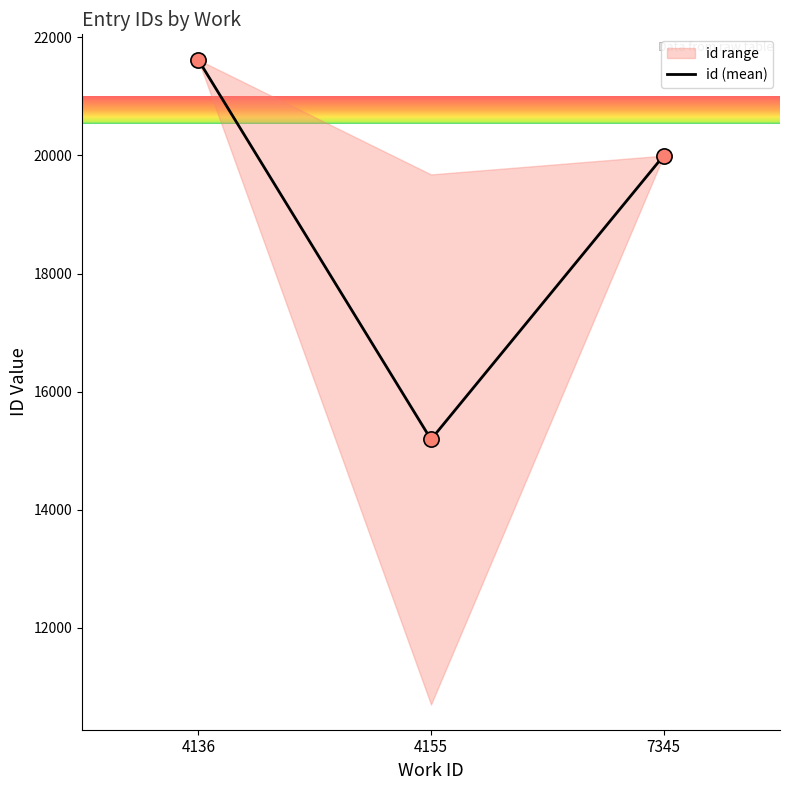

What is the change in value from 4136 to 7345?

-1622.0